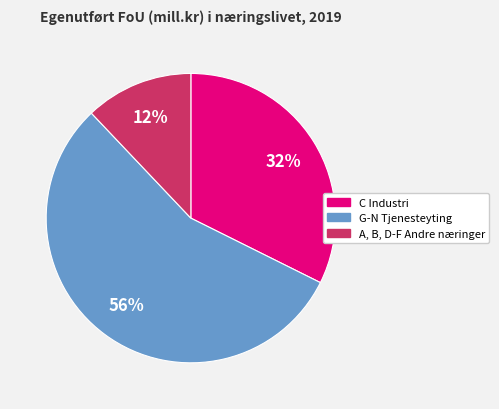

Is the sum of C Industri and A, B, D-F Andre næringer greater than half?

No